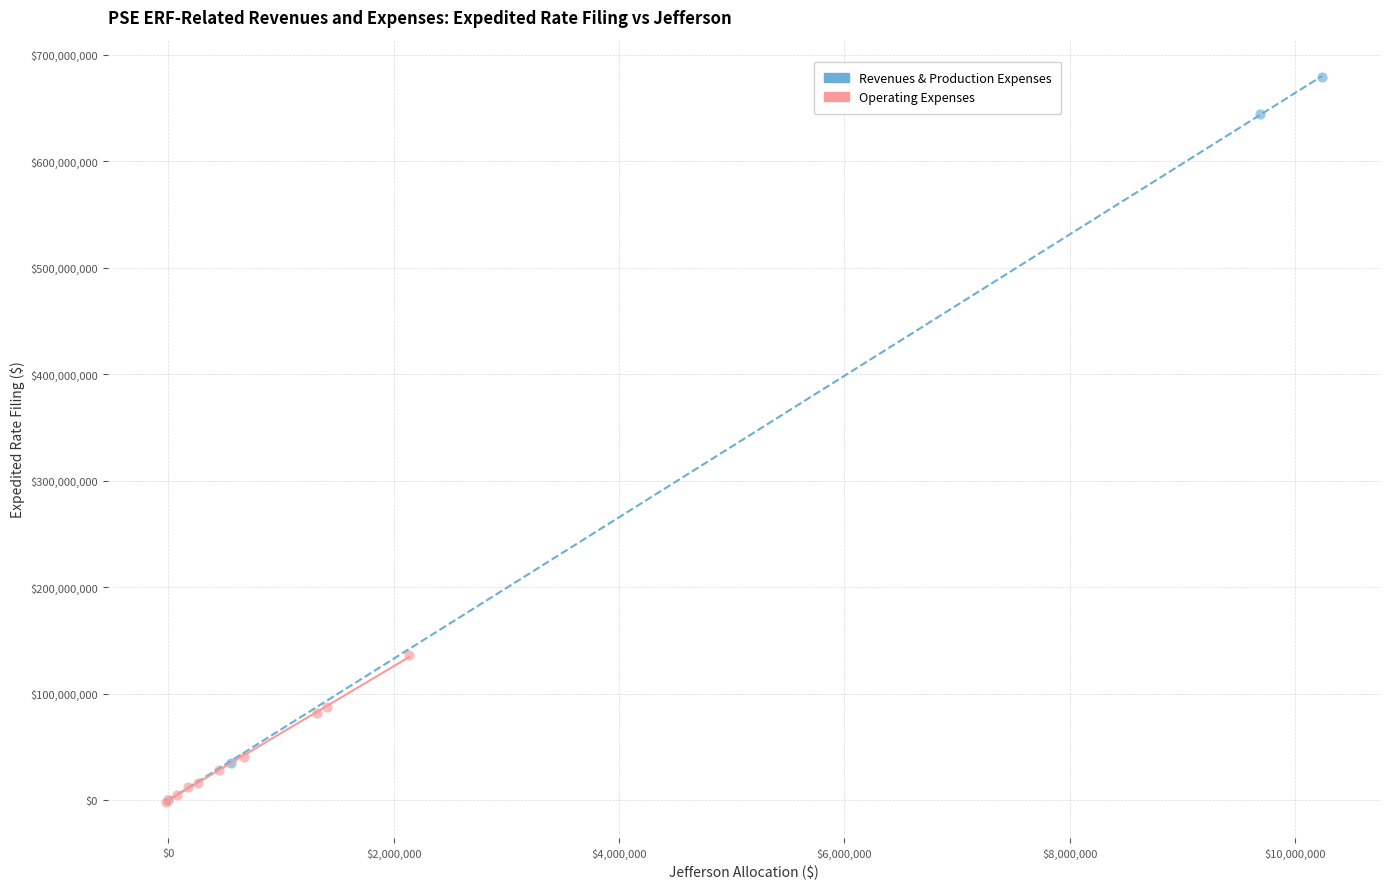

Which series has the widest spread of Y values?

Revenues & Production Expenses